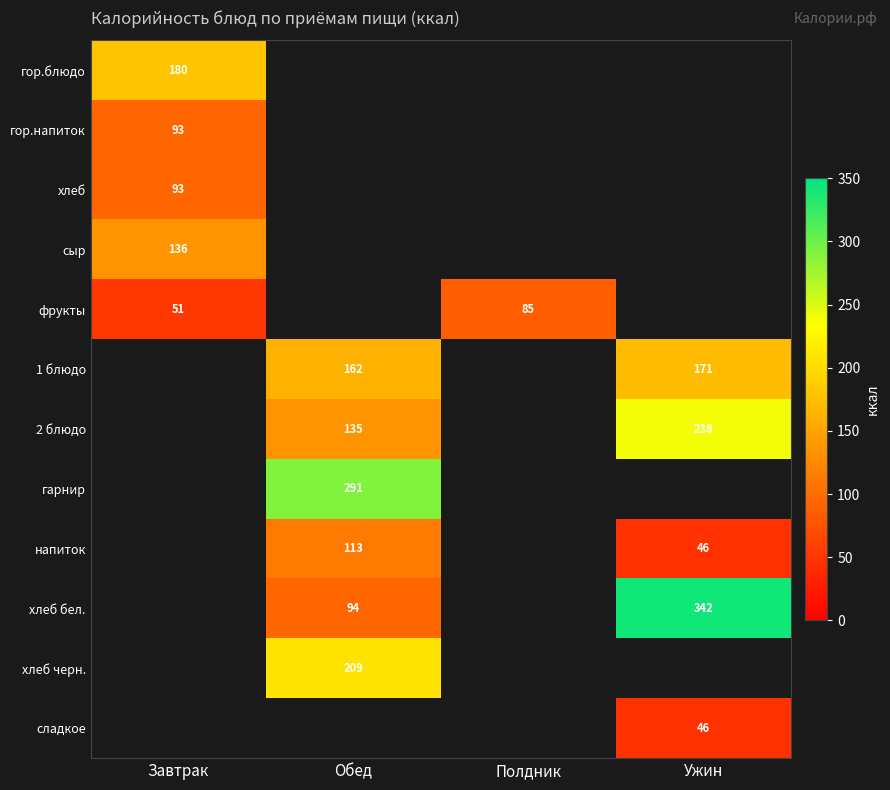

The сыр series shows 220 at Завтрак. True or false?

False